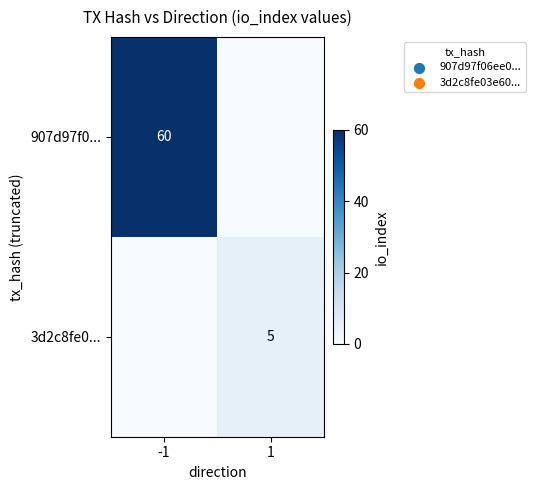

Is the value of 3d2c8fe0... at 1 greater than the value of 907d97f0... at -1?

No